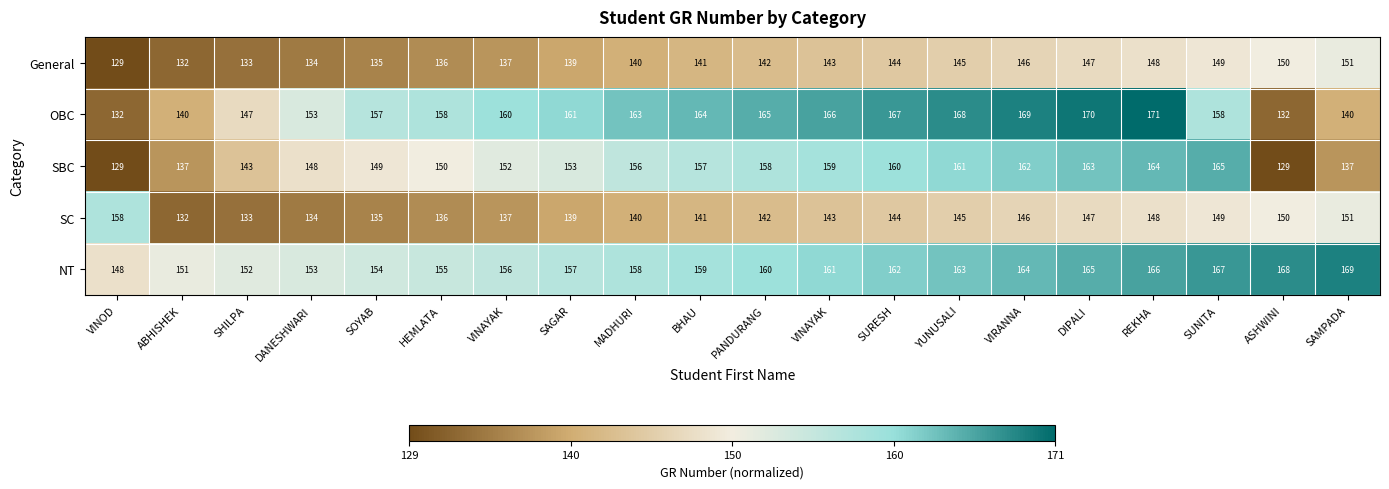

Count the number of categories in the chart.

20